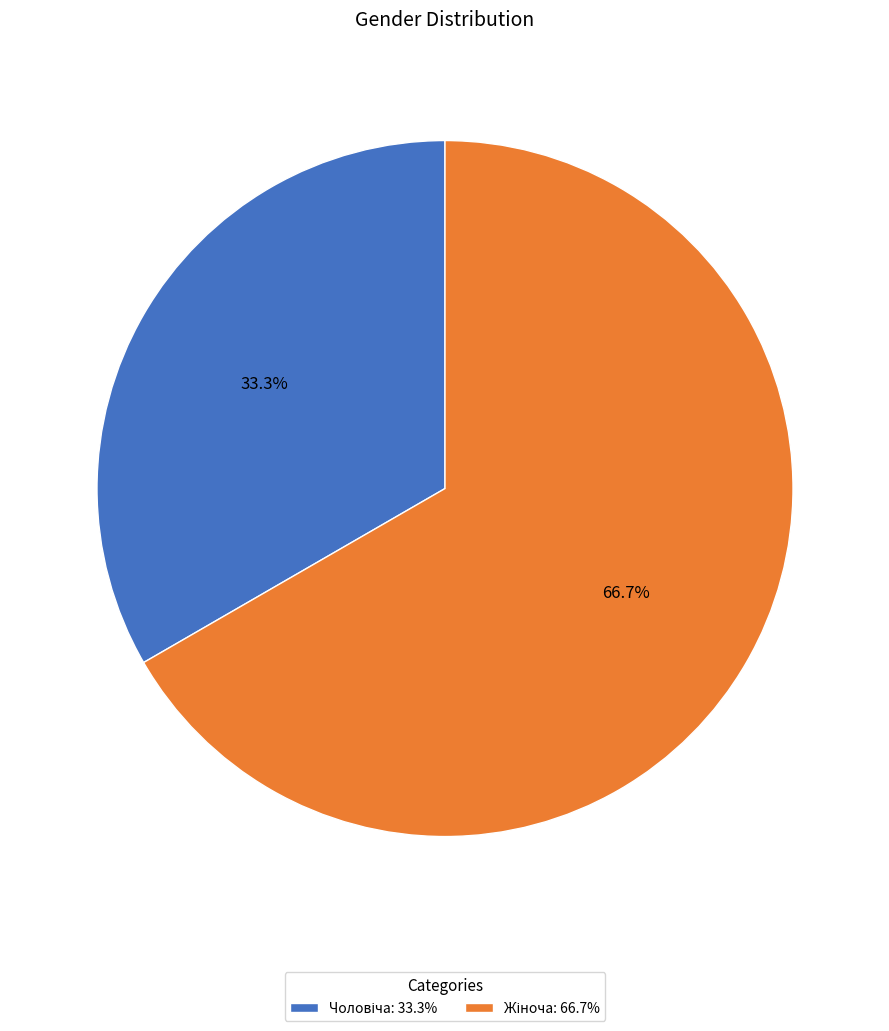

Does any single category account for the majority?

Yes